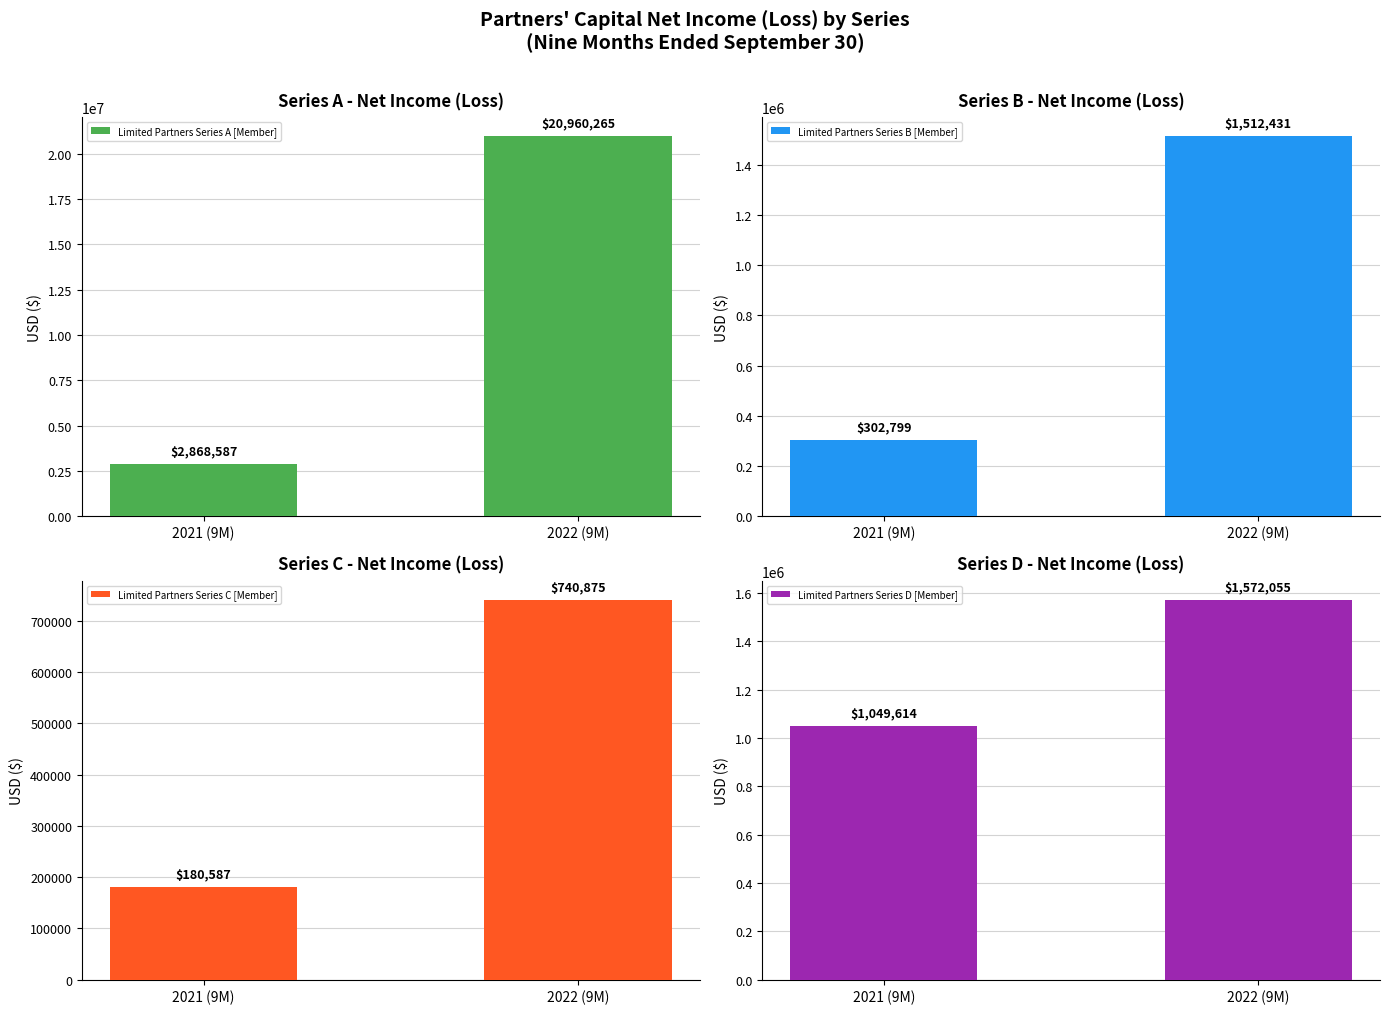

What is the approximate value of Limited Partners Series A [Member] at 2021 (9M), to the nearest 100?

2868600